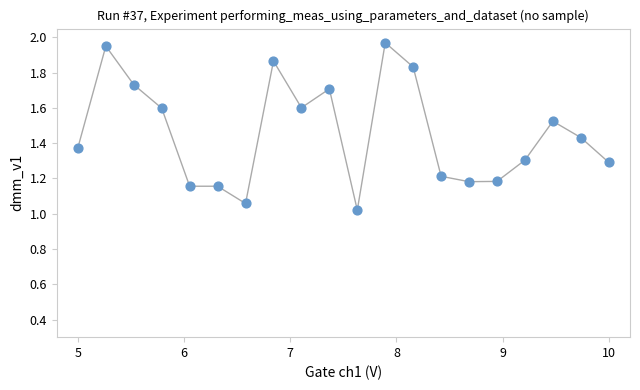

What is the range of Y values (max minus min)?

0.9